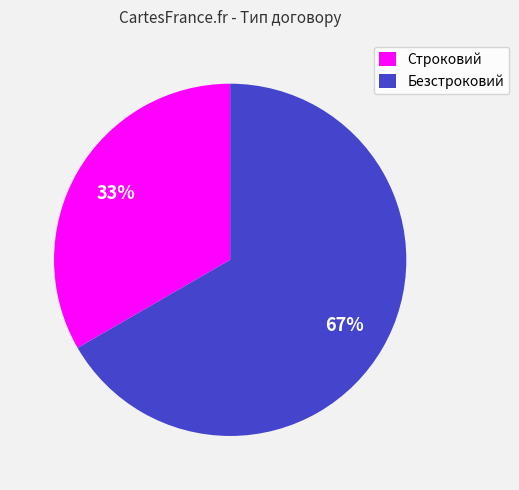

What percentage is the Безстроковий slice, to the nearest percent?

67%